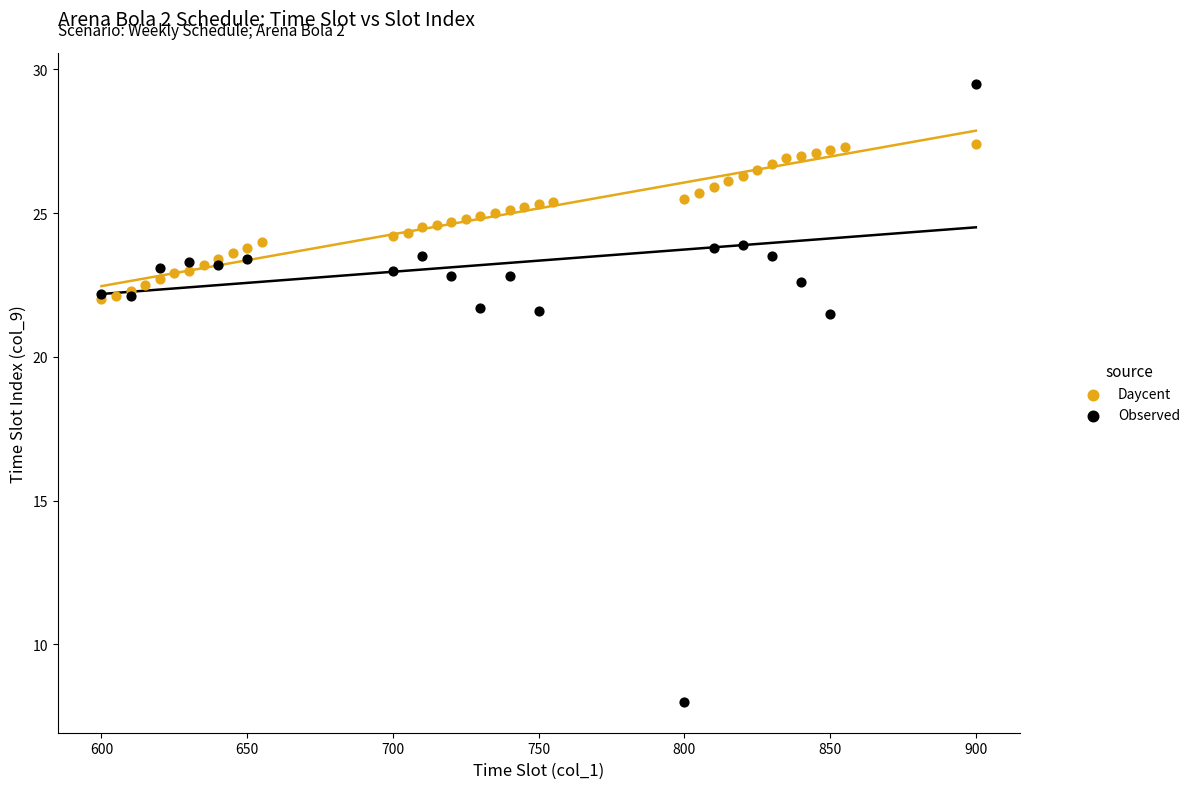

Which series reaches the minimum Y coordinate?

Observed